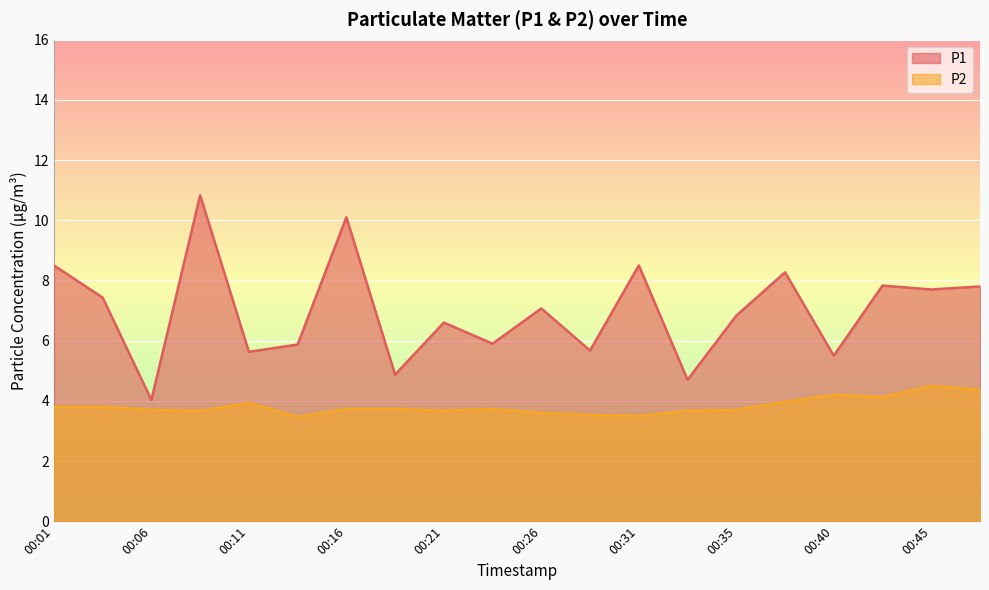

Reading left to right, list all the values displayed in this chart.

P1: 8.5	7.4	4.0	10.8	5.6	5.9	10.1	4.9	6.6	5.9	7.1	5.7	8.5	4.7	6.8	8.3	5.5	7.8	7.7	7.8
P2: 3.8	3.8	3.7	3.7	3.9	3.5	3.7	3.7	3.7	3.7	3.6	3.5	3.5	3.7	3.7	4.0	4.2	4.1	4.5	4.4